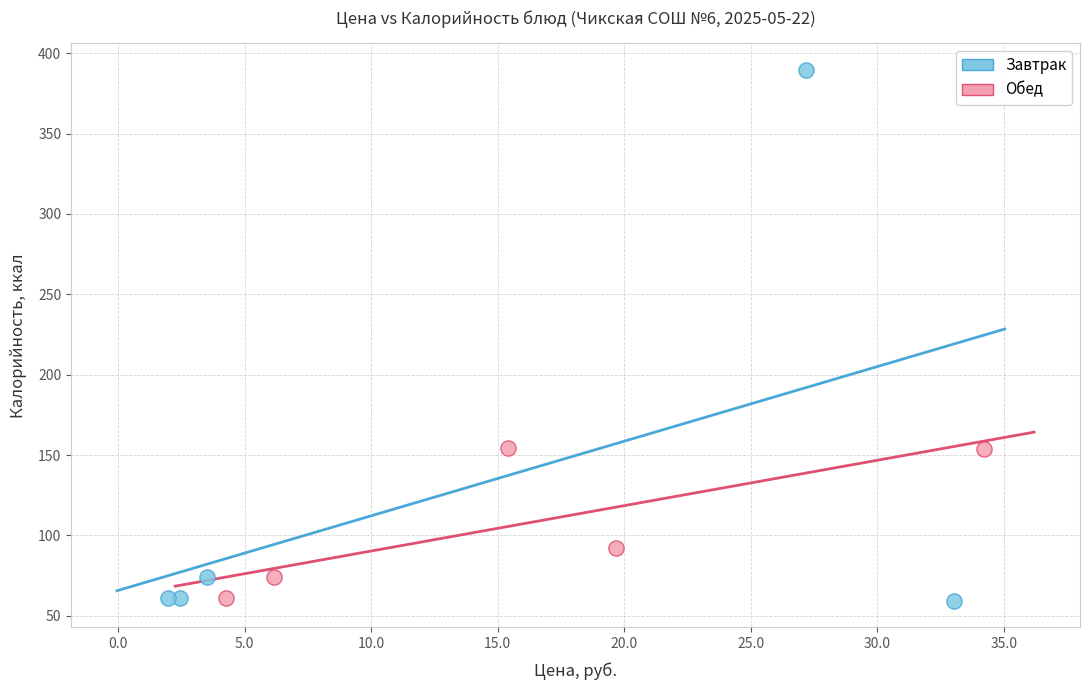

Which series has the largest Y range (max minus min)?

Завтрак